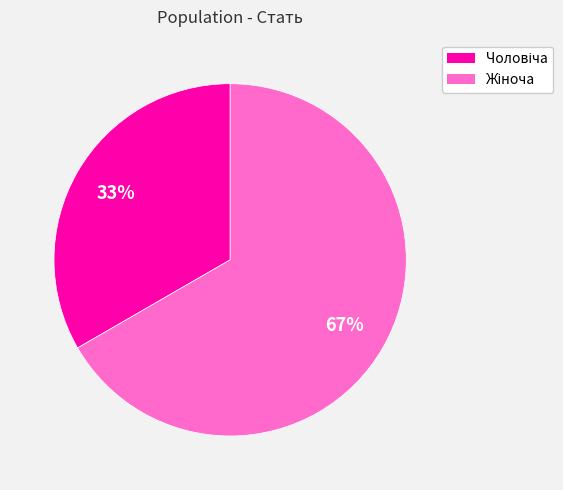

To the nearest percent, what is the average slice percentage?

50%